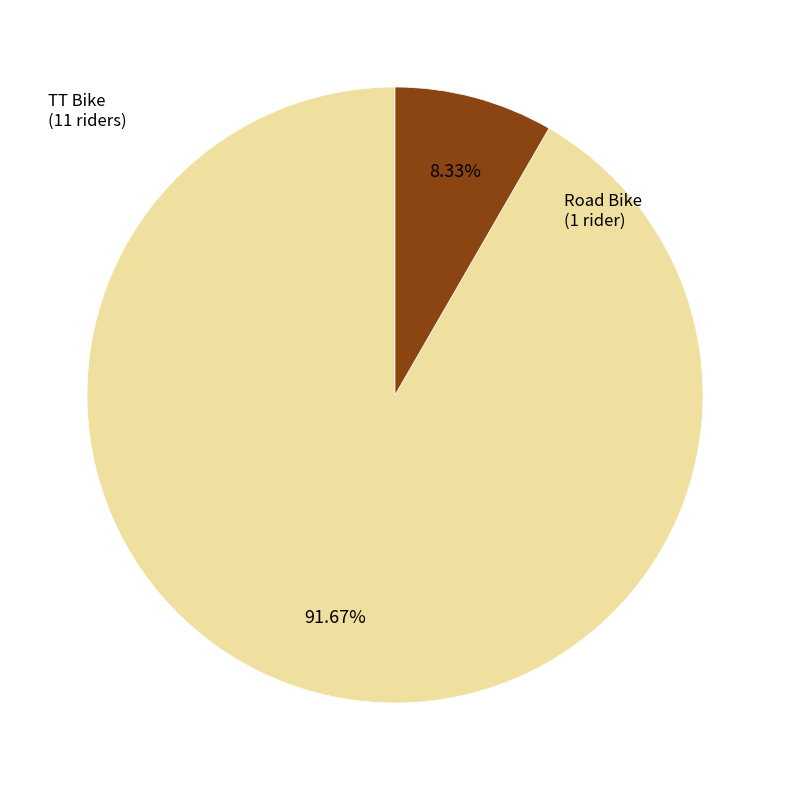

To the nearest percent, what percentage of the pie is TT Bike?

92%